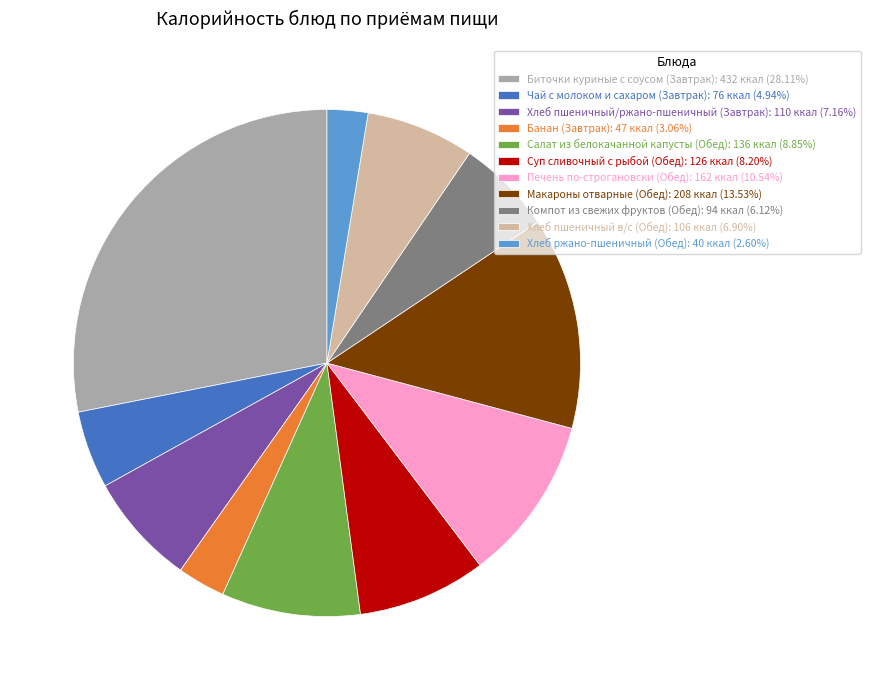

Do Хлеб пшеничный в/с (Обед): 106 ккал (6.90%) and Биточки куриные с соусом (Завтрак): 432 ккал (28.11%) together represent more than half of the pie?

No